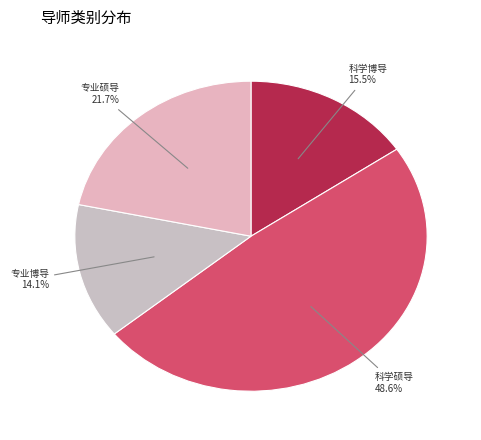

How many slices are in this pie chart?

4